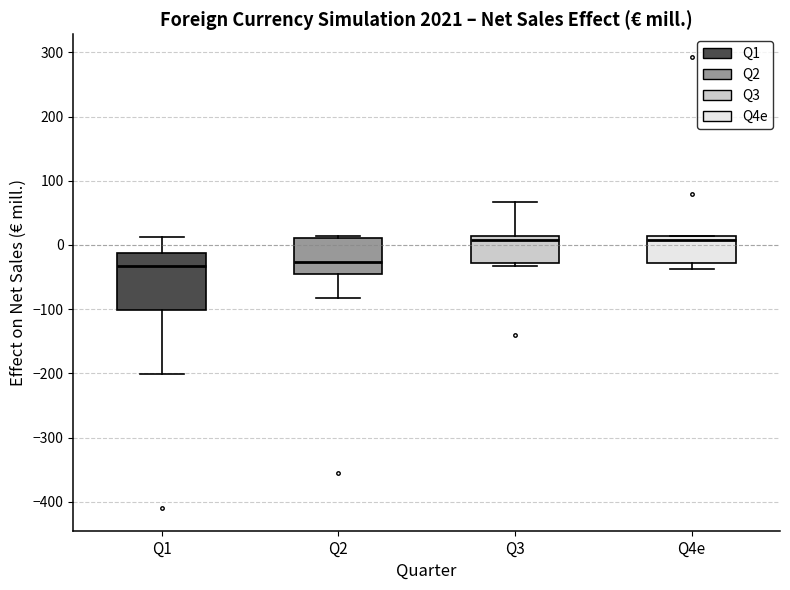

Reading left to right, read every box against the y-axis: the position of its median line, the range the box covers, and the ends of its whiskers. The values are not printed on the chart, so give them approximately, as read against the axis.

Q1: median -30, box -100 to -10, whiskers -200 to 10
Q2: median -30, box -50 to 10, whiskers -80 to 10
Q3: median 10 (just below the box's upper edge), box -30 to 10, whiskers -30 (just below the box's lower edge) to 70
Q4e: median 10 (just below the box's upper edge), box -30 to 10, whiskers -40 to 10